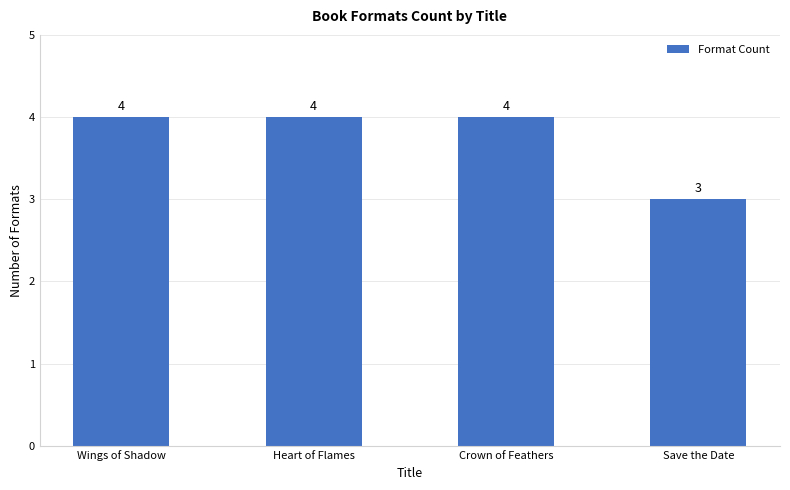

Where is the data nearest to the value 3?

Save the Date